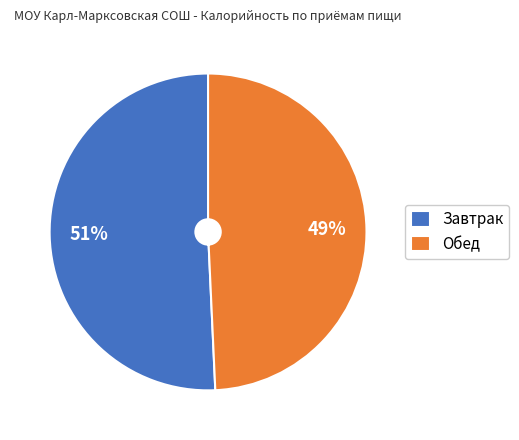

Combined, do Обед and Завтрак account for over 50%?

Yes